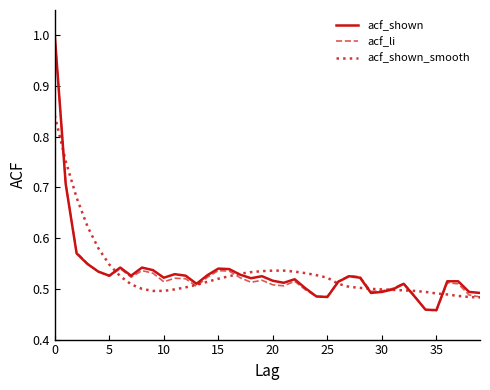

What are all the series names shown in the legend?

acf_shown, acf_li, acf_shown_smooth